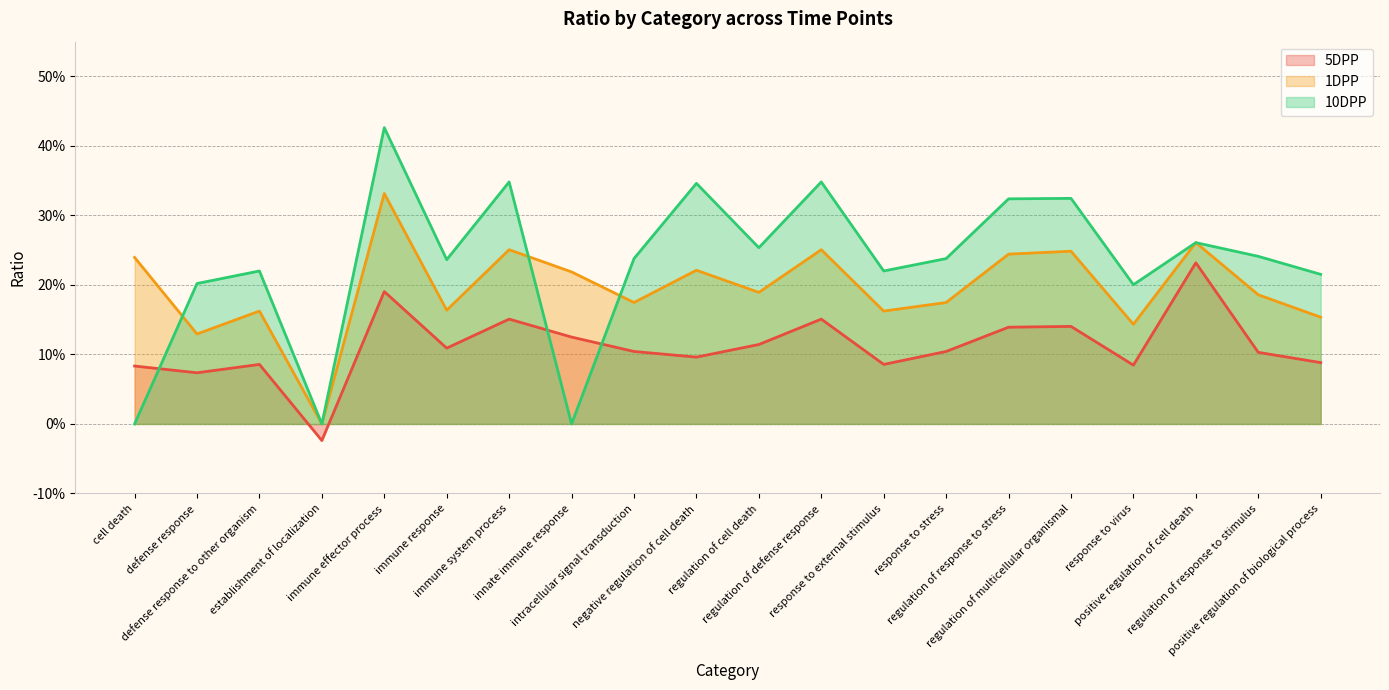

Rank the series at regulation of response to stress from lowest to highest value.

5DPP, 1DPP, 10DPP